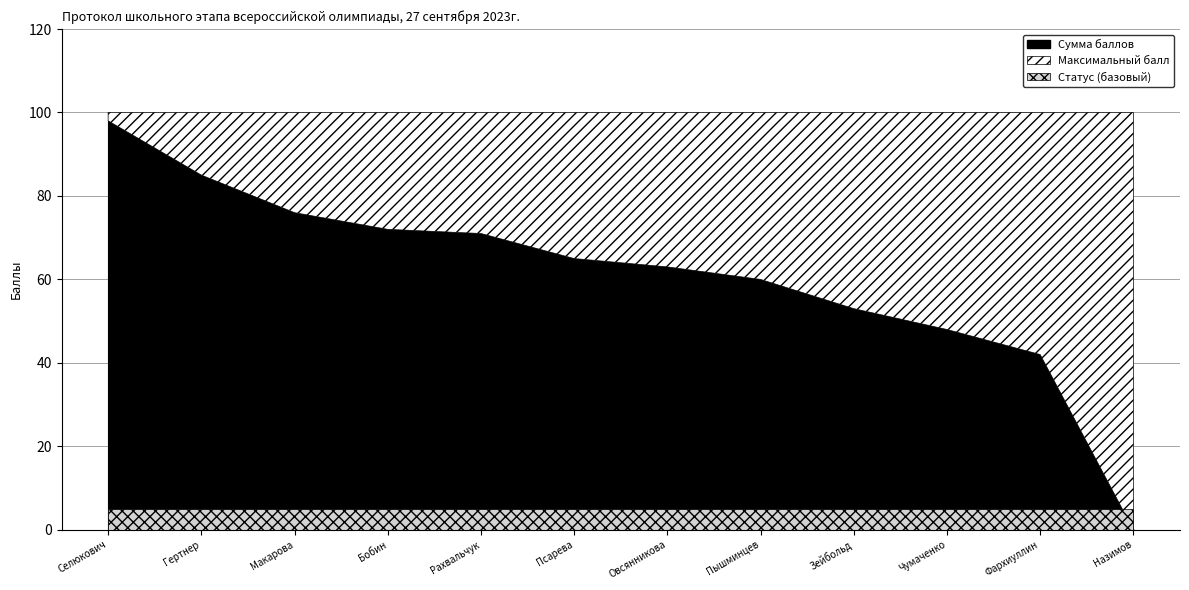

What is the highest value of the Максимальный балл series?

100